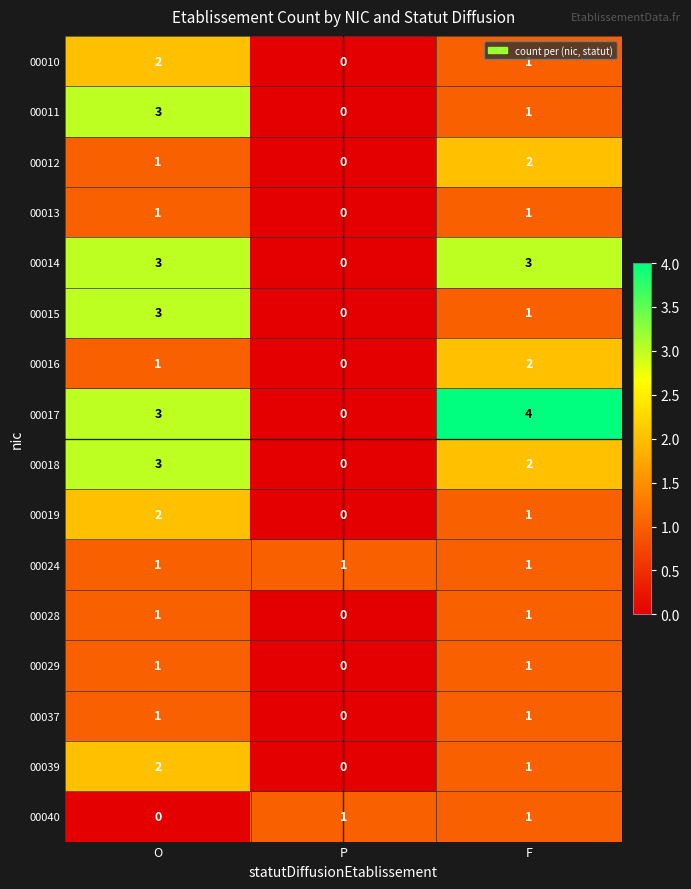

The 00011 series shows 0 at P. True or false?

True